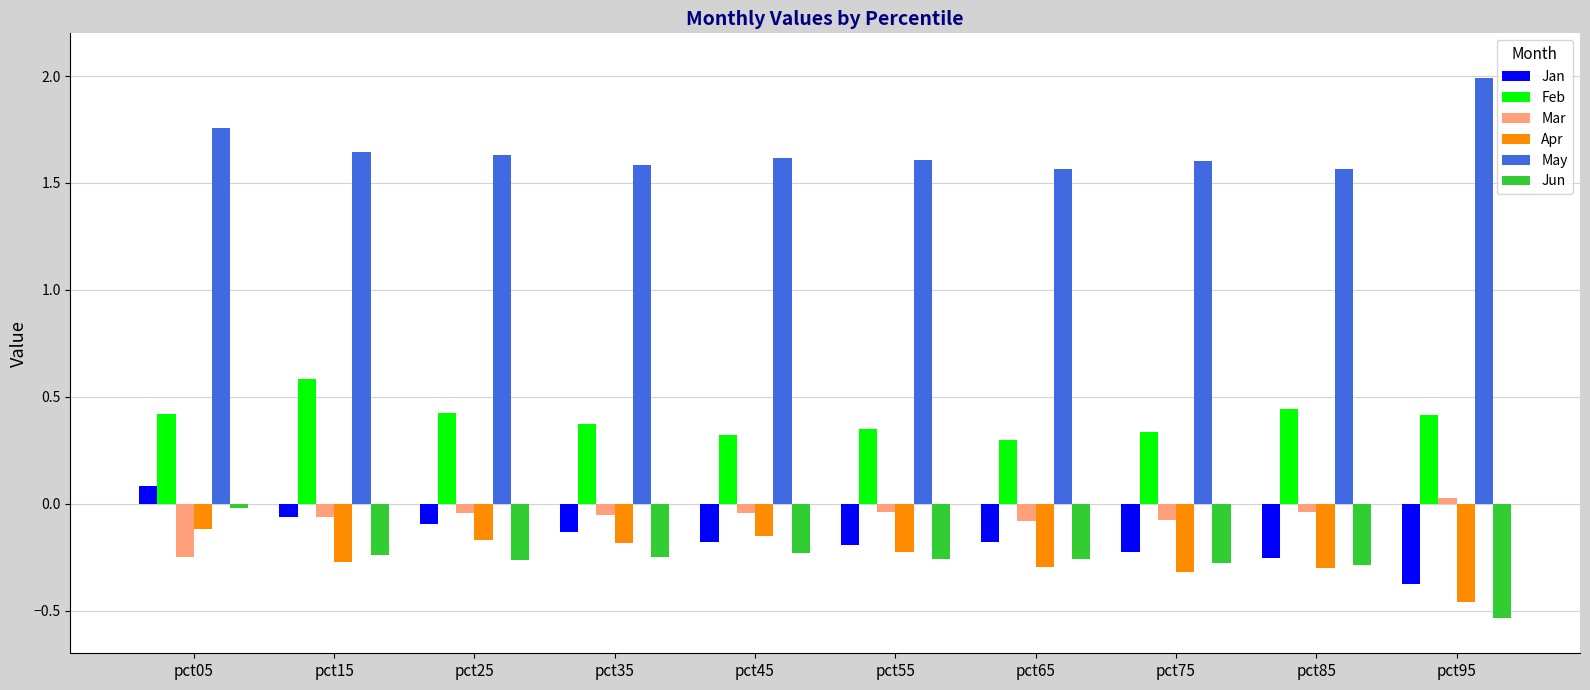

The Feb series shows 0.6 at pct95. True or false?

False